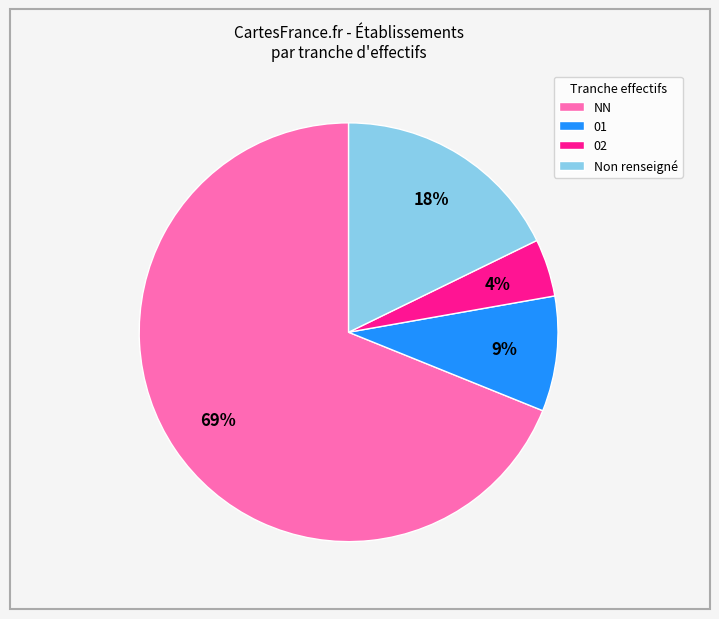

Which category has the biggest portion of the pie?

NN